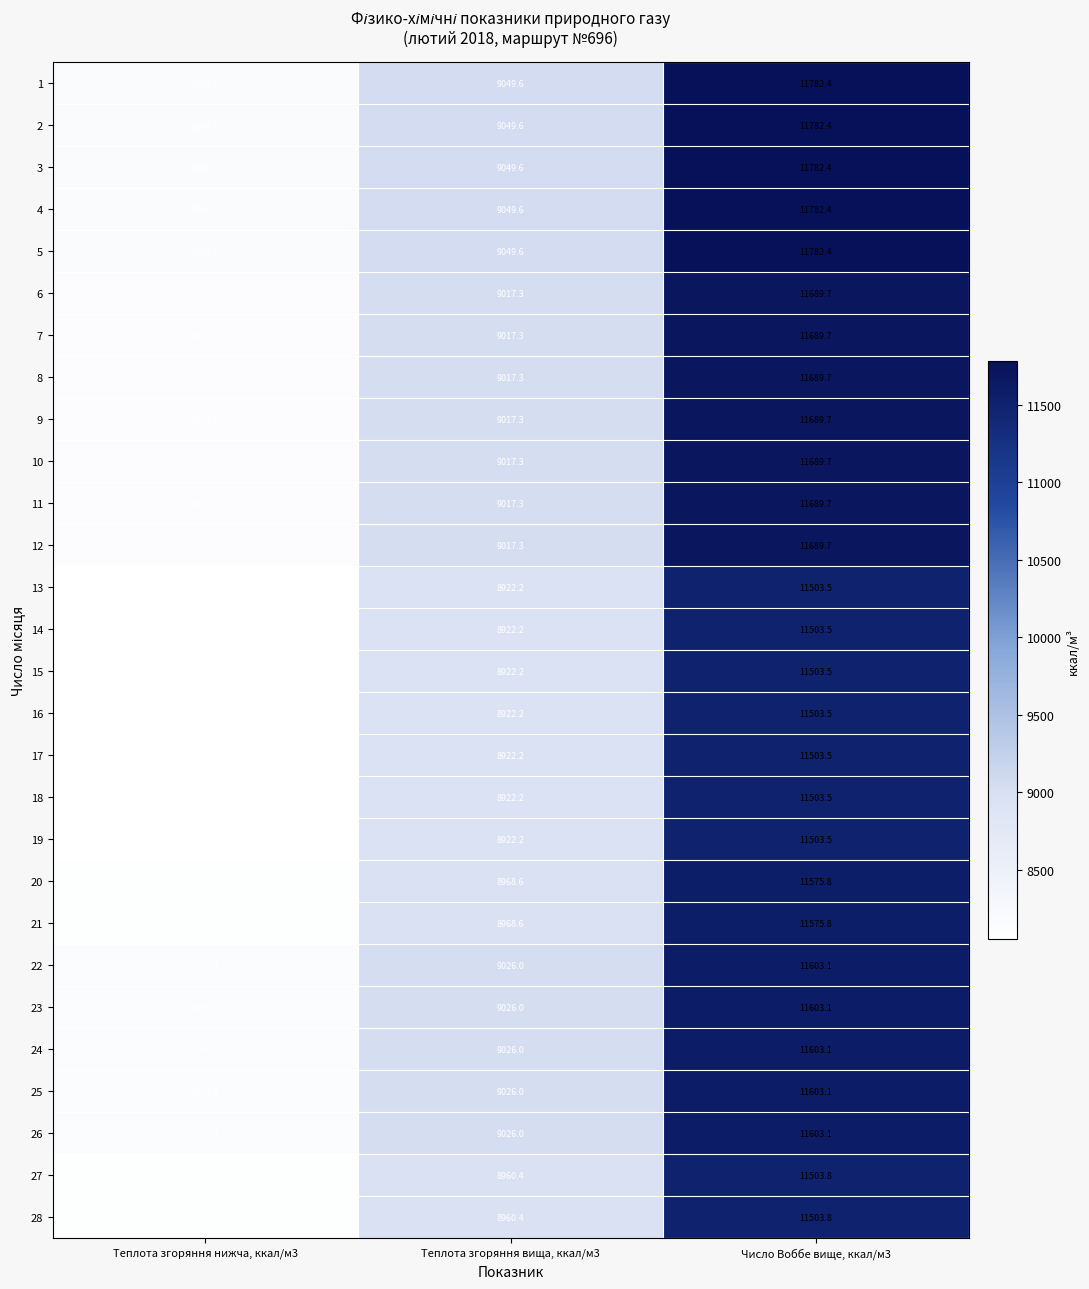

What is the spread (max minus min) of values at Число Воббе вище, ккал/м3?

278.9